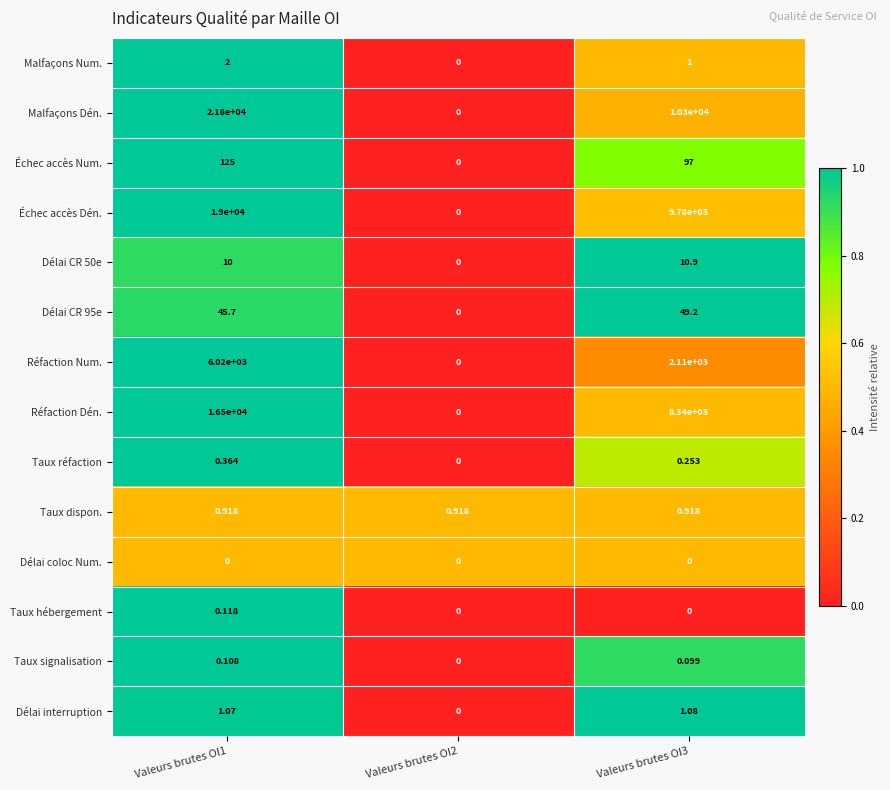

Which series has the largest total across all categories?

Malfaçons Dén.